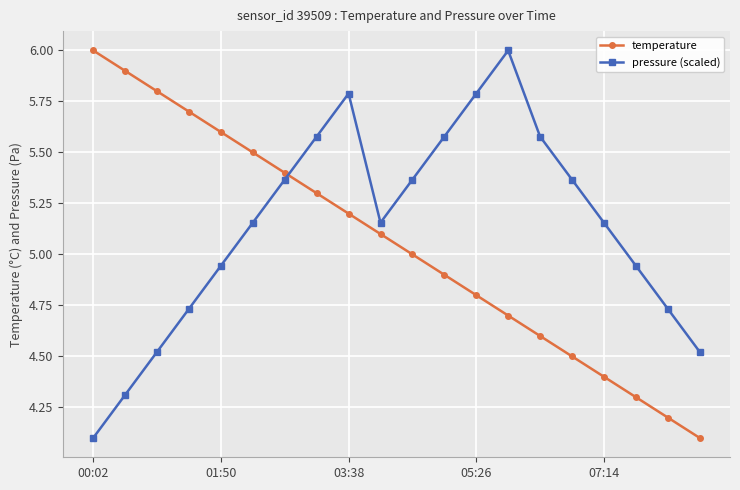

After their last crossing, which series has the higher values: temperature or pressure (scaled)?

pressure (scaled)